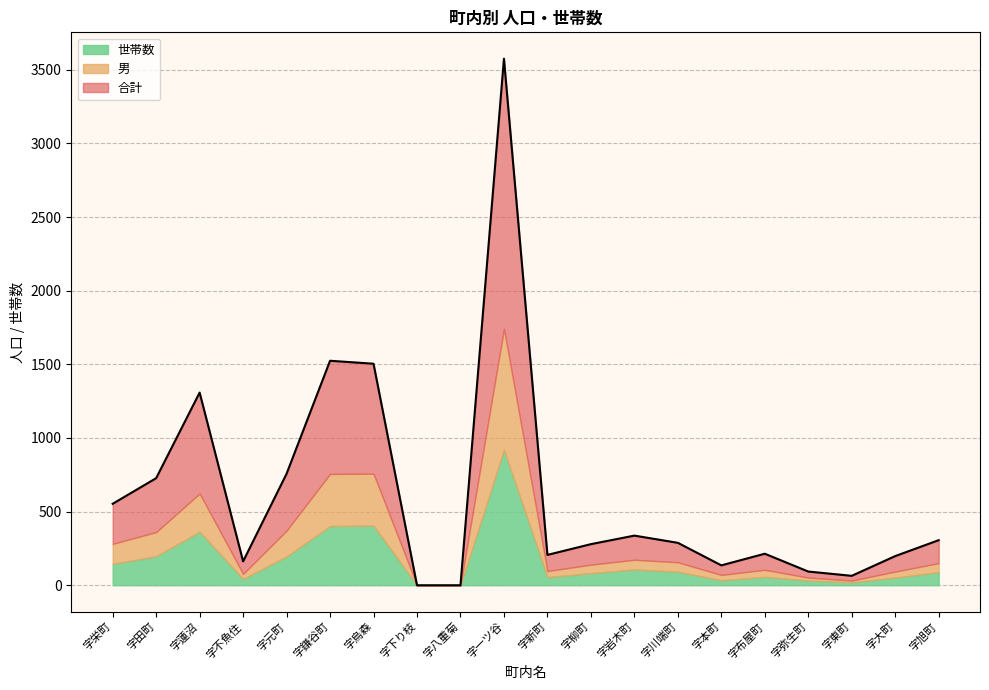

What is the maximum value for 世帯数?

919